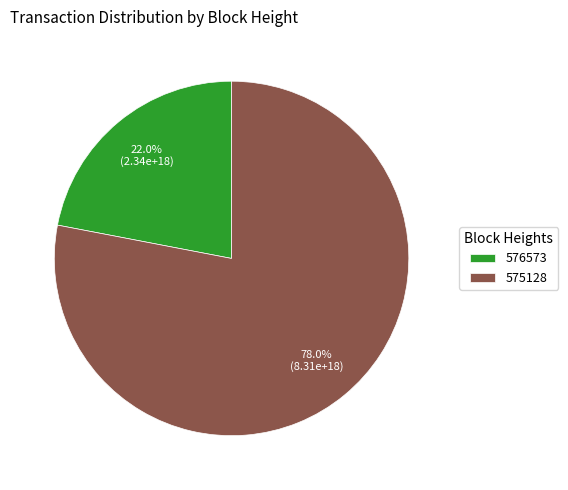

Which slice is the largest?

575128